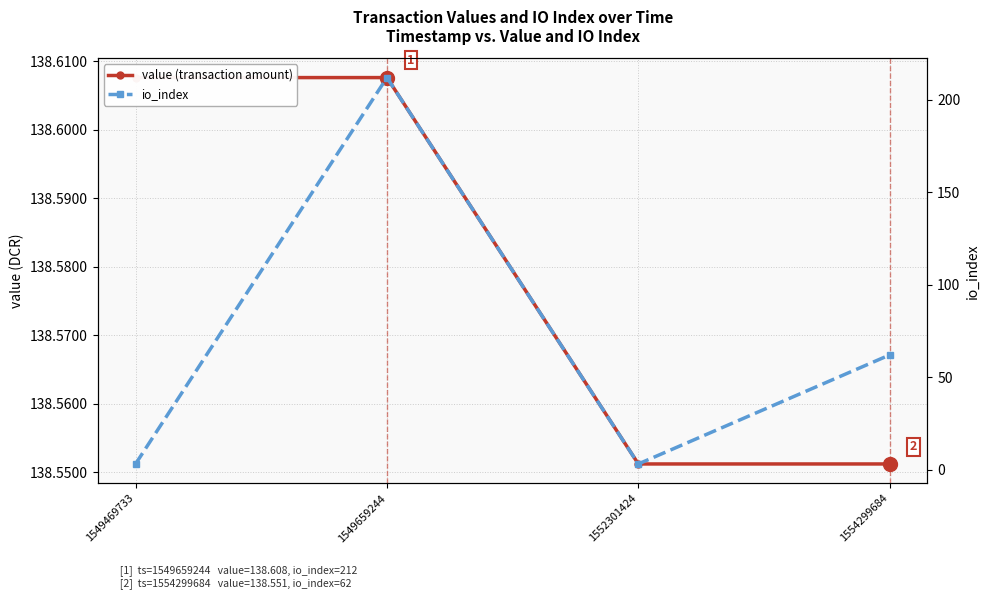

How many interior local valleys does the io_index series have?

1